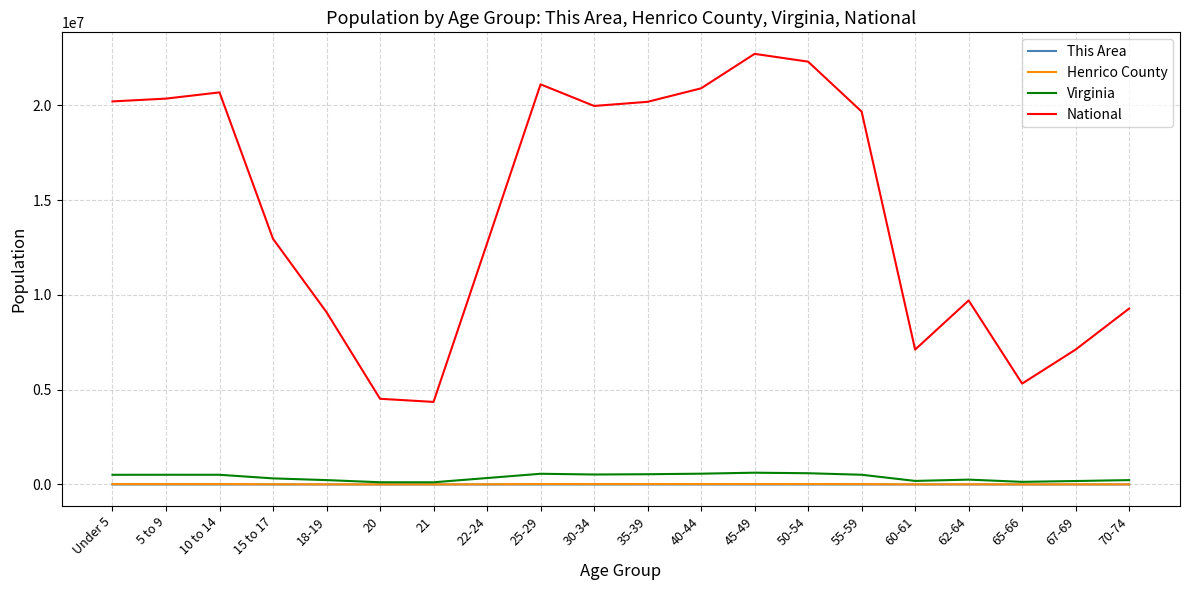

True or false: Henrico County and This Area cross at least once.

False